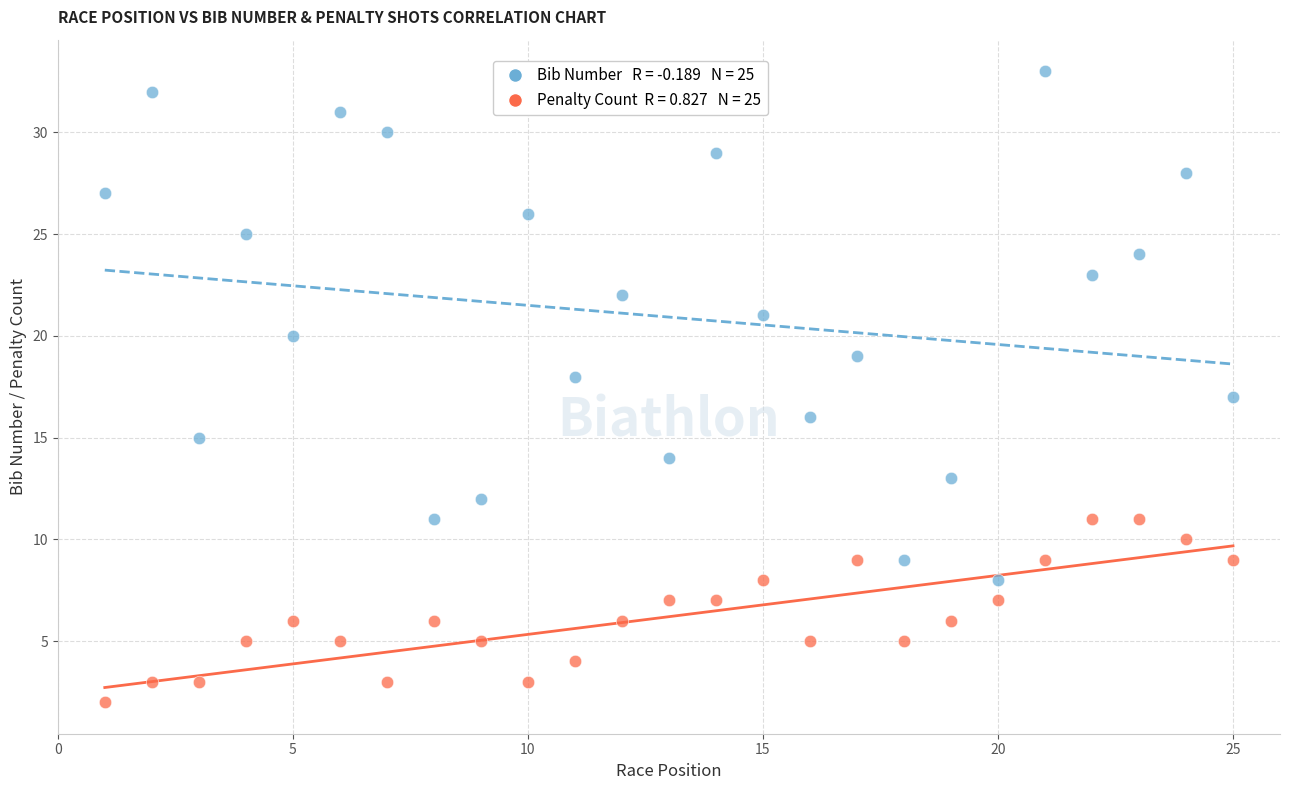

Across all data points, what is the range of Y values (max minus min)?

31